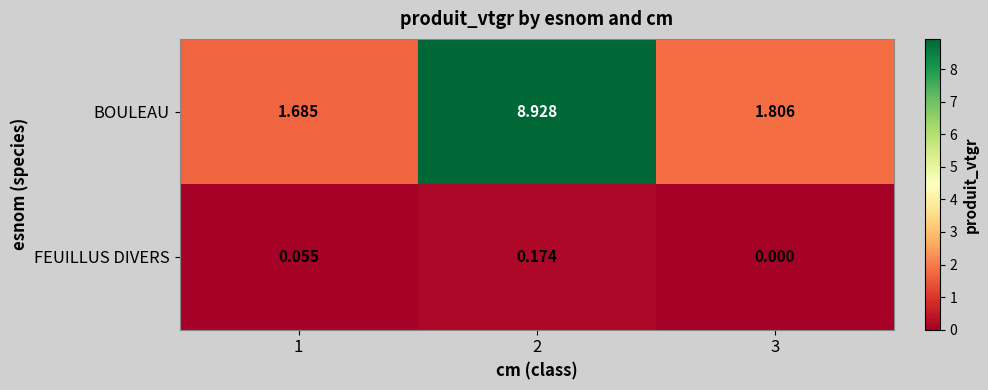

List the series in order of their overall mean, highest first.

BOULEAU, FEUILLUS DIVERS